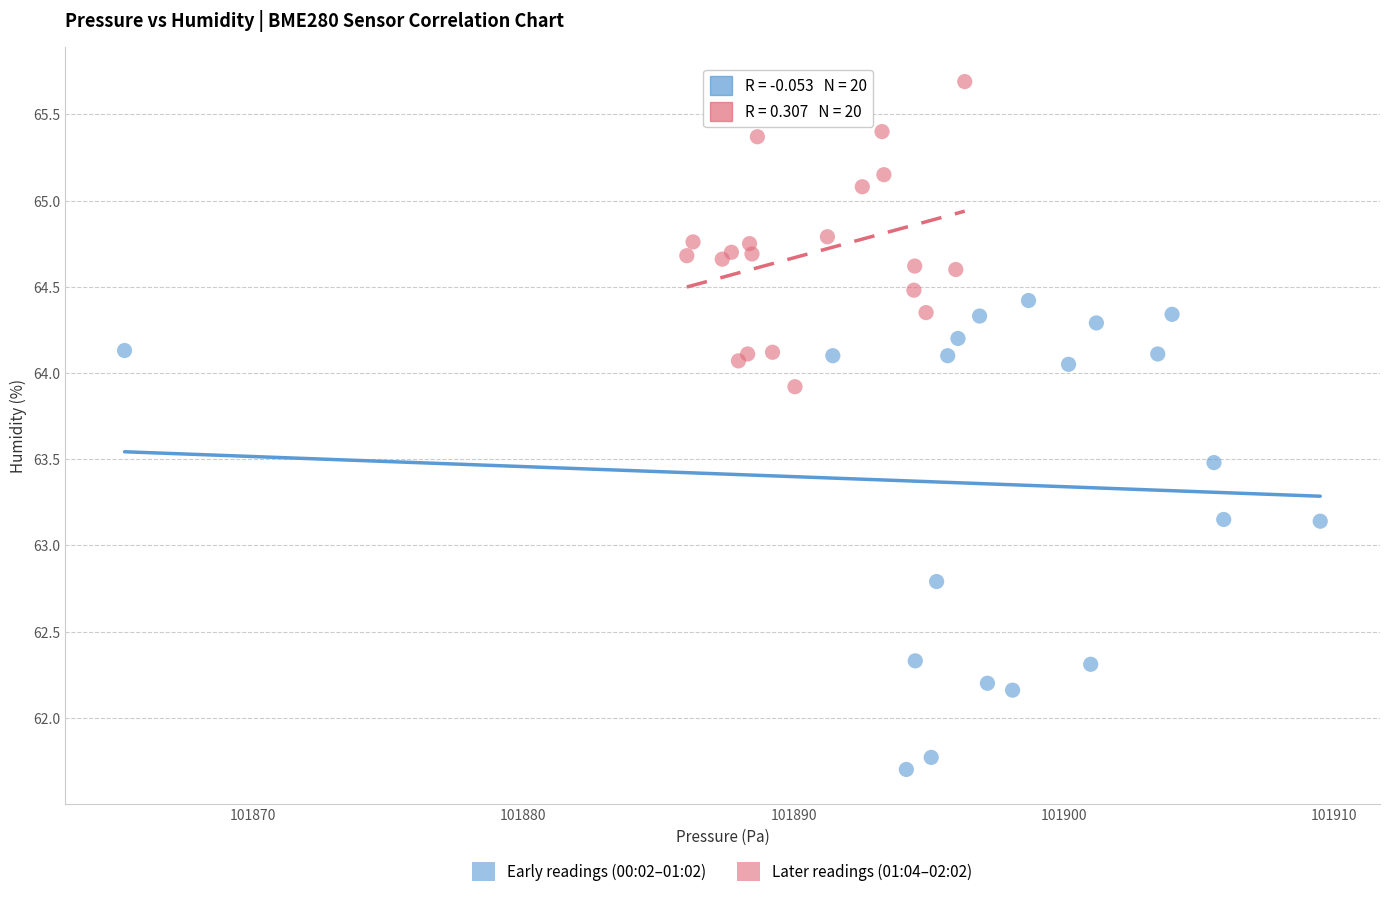

Which series has the widest spread of Y values?

Early readings (00:02–01:02)